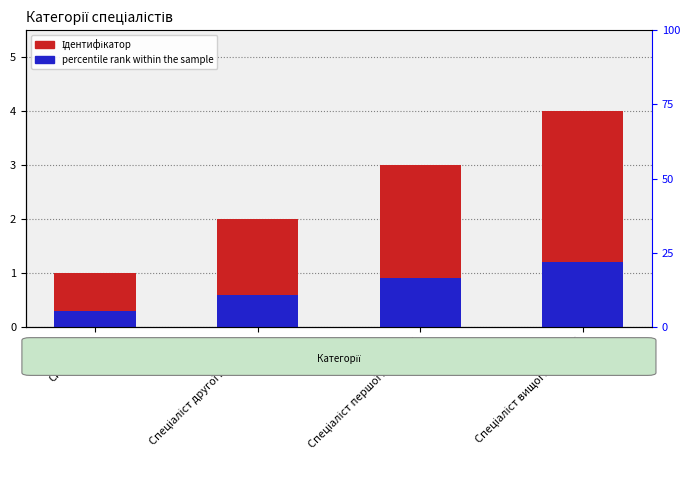

Which series has the largest range (max minus min)?

Ідентифікатор